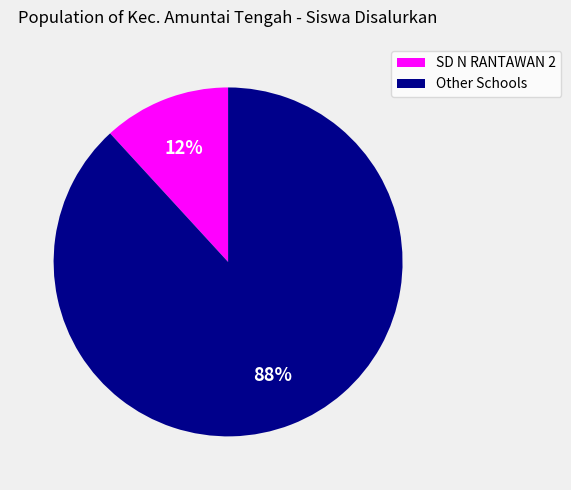

Between Other Schools and SD N RANTAWAN 2, which is larger?

Other Schools